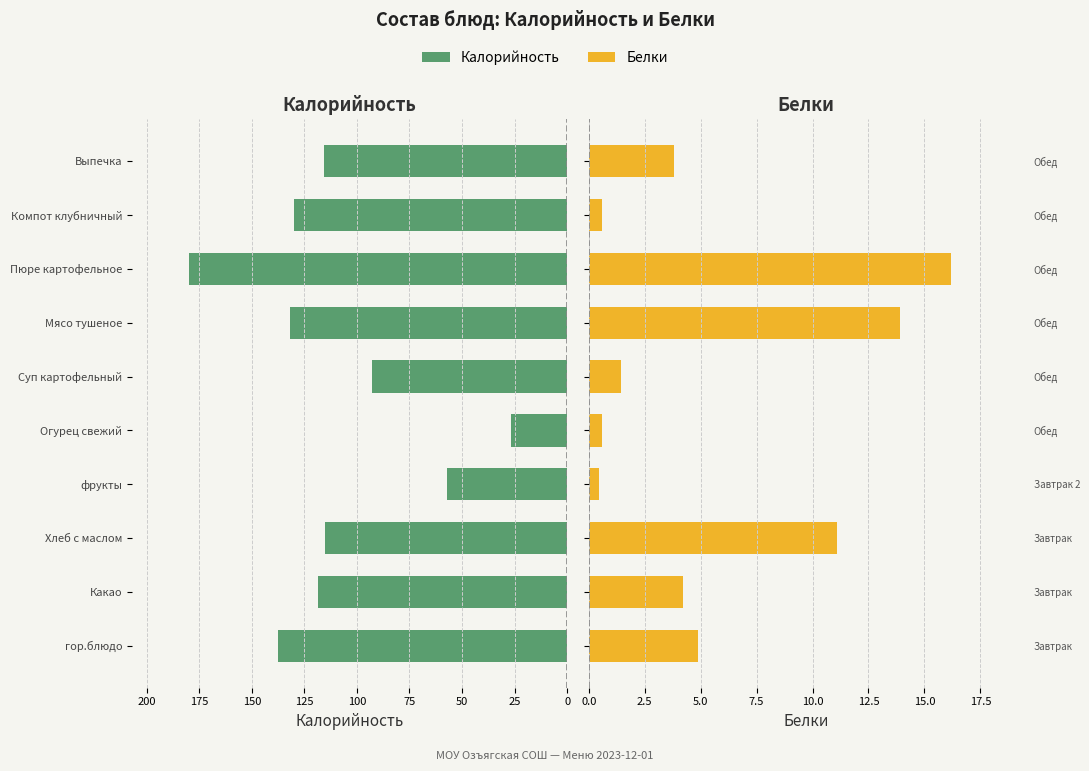

Which series has the widest spread of values?

Калорийность